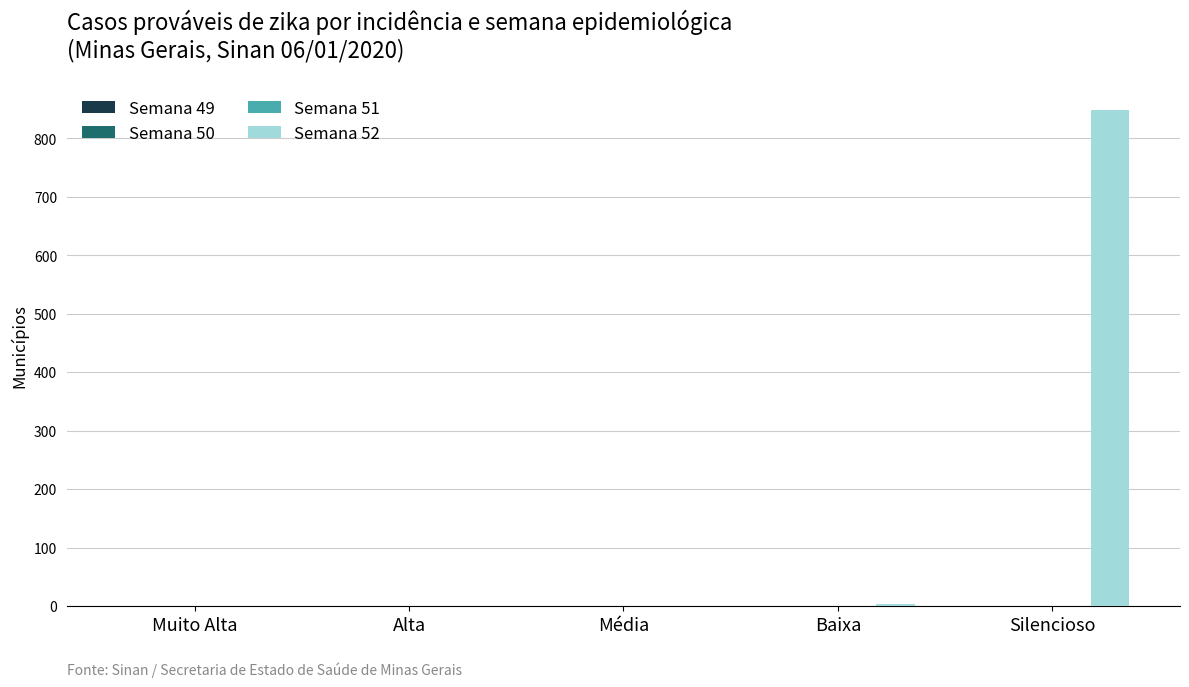

What is the sum of all values?

853